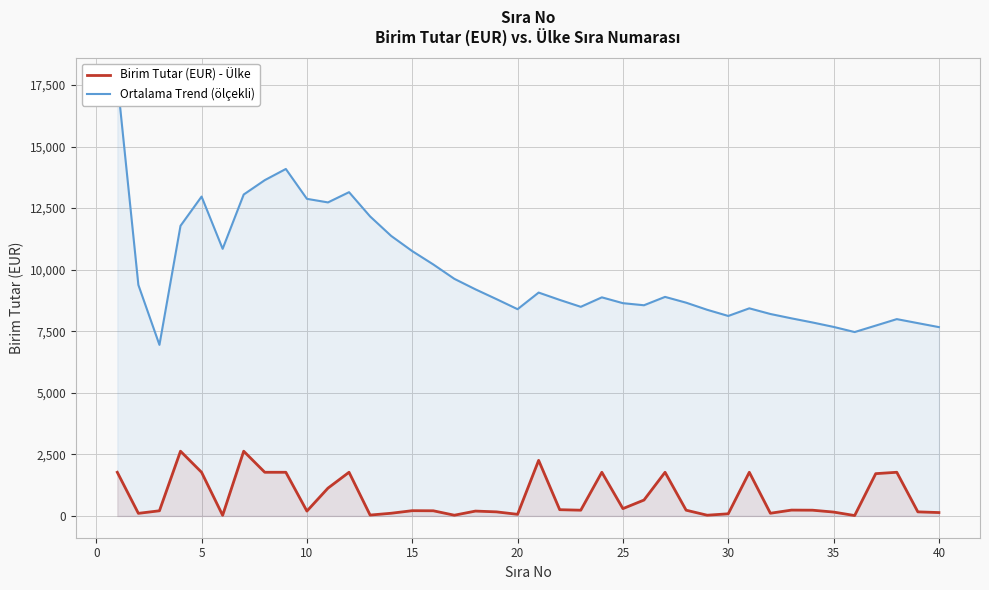

What is the difference between the maximum and minimum values in the Birim Tutar (EUR) - Ülke series?

2613